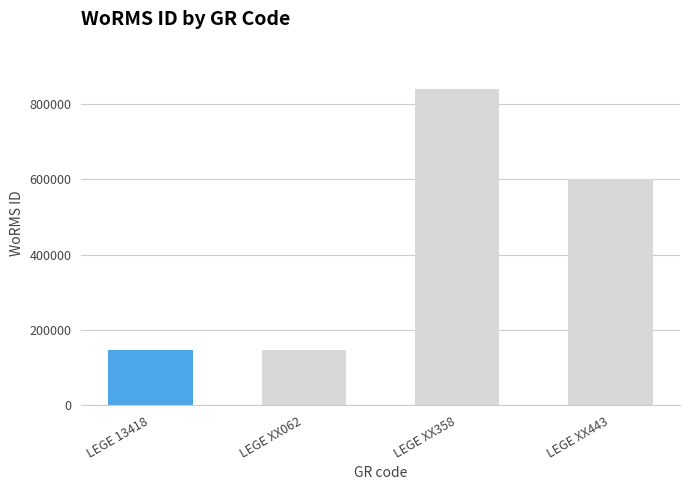

What is the difference between the maximum and minimum values?

693364